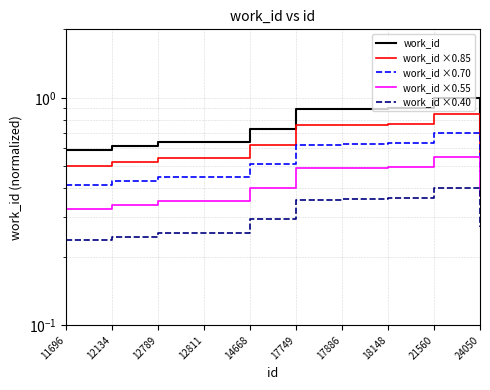

What is the sum of the work_id ×0.55 values at 12789 and 17749?

0.8